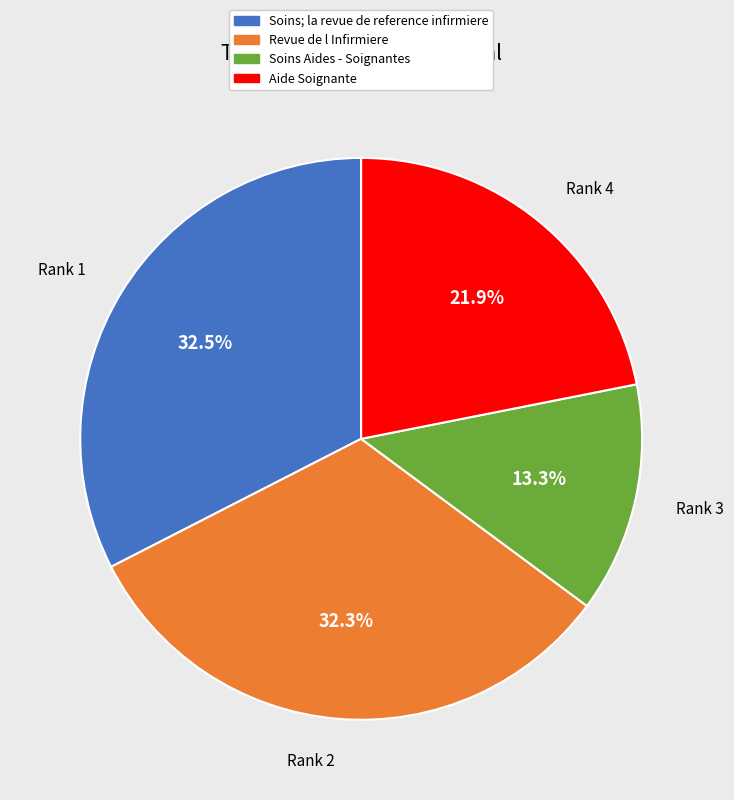

What is the ratio of the value at Rank 4 to the value at Rank 1?

0.7